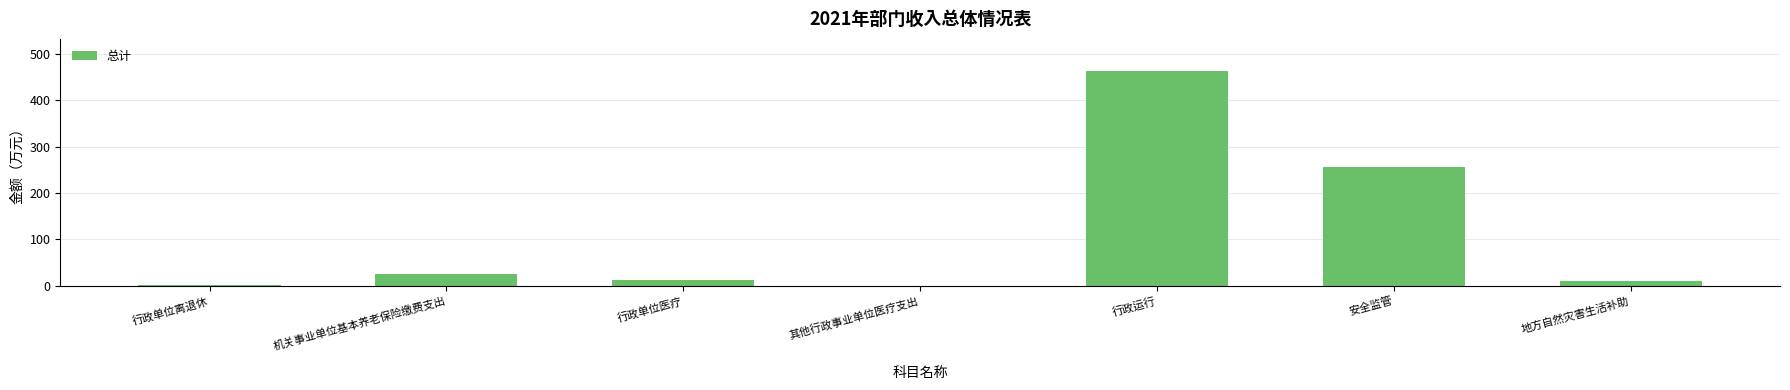

What is the maximum value shown in the chart?

463.0